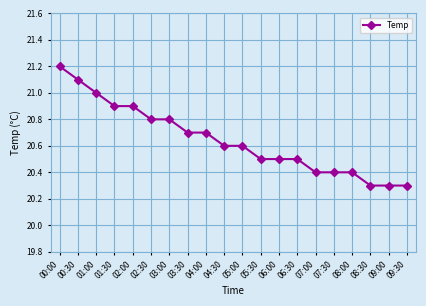

What is the label of the 15th point from the right?

02:30